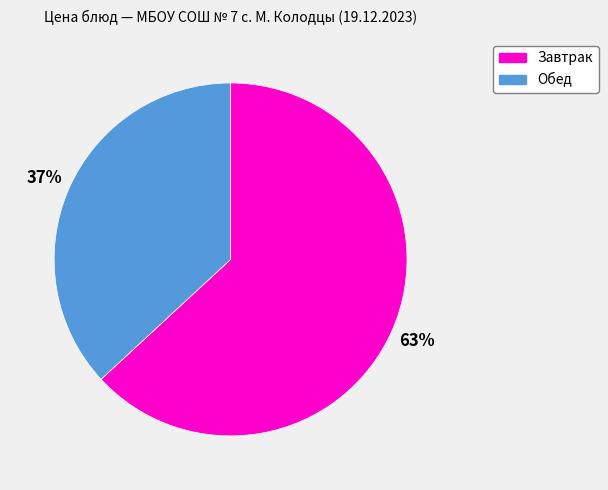

Count the number of slices in the pie.

2